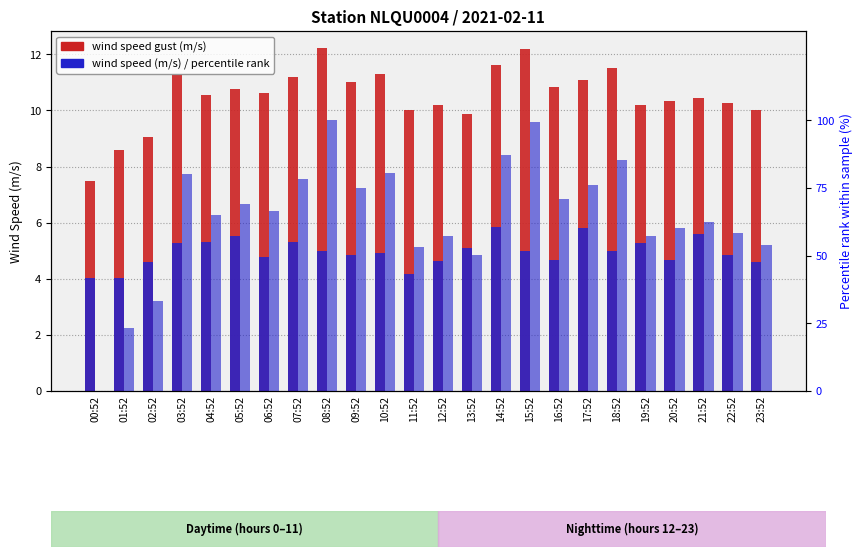

How many groups of bars are there?

24